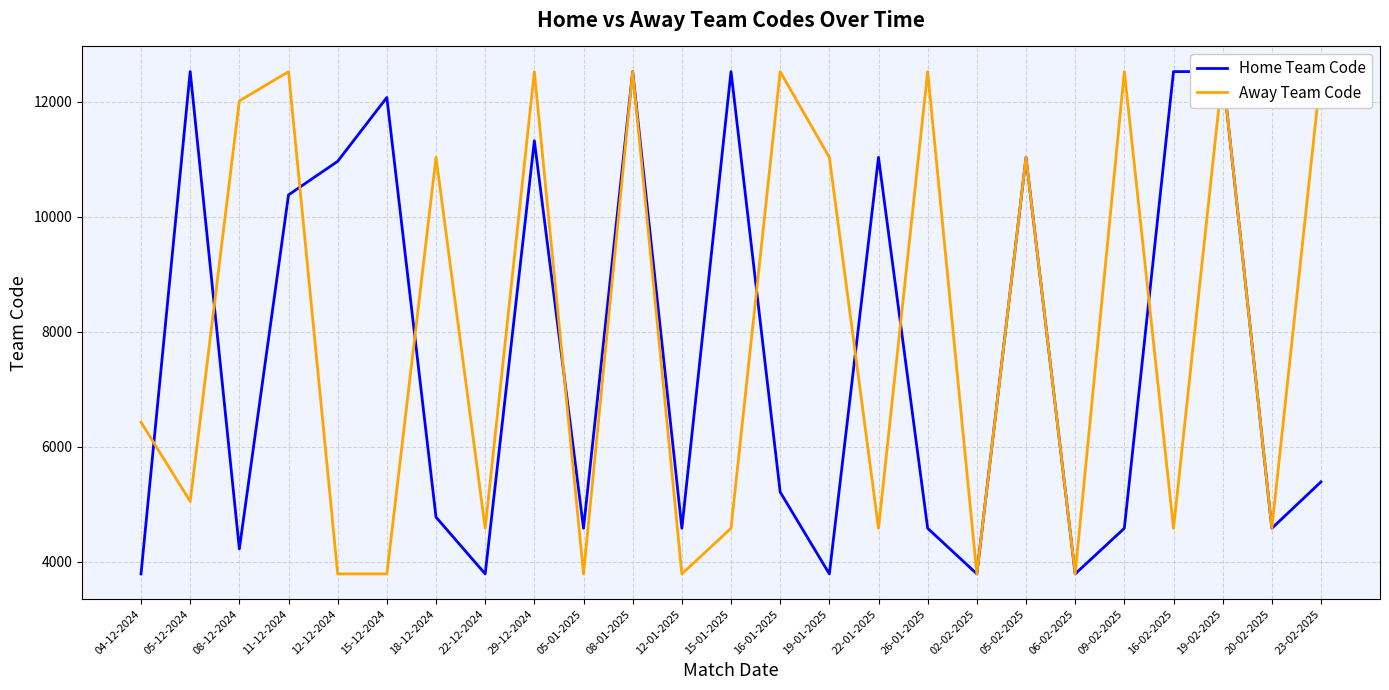

Reading right to left, what are all the values shown in this chart?

Home Team Code: 23-02-2025=5387	20-02-2025=4579	19-02-2025=12524	16-02-2025=12524	09-02-2025=4579	06-02-2025=3786	05-02-2025=11032	02-02-2025=3786	26-01-2025=4579	22-01-2025=11032	19-01-2025=3786	16-01-2025=5210	15-01-2025=12525	12-01-2025=4579	08-01-2025=12525	05-01-2025=4579	29-12-2024=11321	22-12-2024=3786	18-12-2024=4773	15-12-2024=12074	12-12-2024=10964	11-12-2024=10379	08-12-2024=4220	05-12-2024=12525	04-12-2024=3786
Away Team Code: 23-02-2025=12524	20-02-2025=4579	19-02-2025=12524	16-02-2025=4579	09-02-2025=12524	06-02-2025=3786	05-02-2025=11032	02-02-2025=3786	26-01-2025=12524	22-01-2025=4579	19-01-2025=11032	16-01-2025=12524	15-01-2025=4579	12-01-2025=3786	08-01-2025=12524	05-01-2025=3786	29-12-2024=12524	22-12-2024=4579	18-12-2024=11032	15-12-2024=3786	12-12-2024=3786	11-12-2024=12524	08-12-2024=12014	05-12-2024=5047	04-12-2024=6425